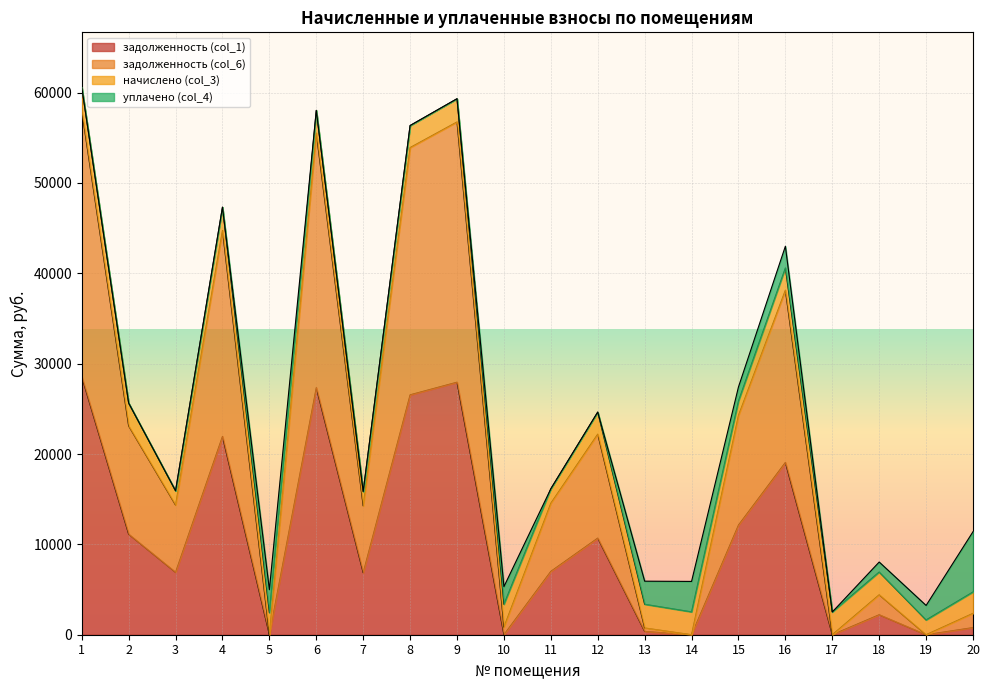

What is the total value across all series at 5?

4984.9